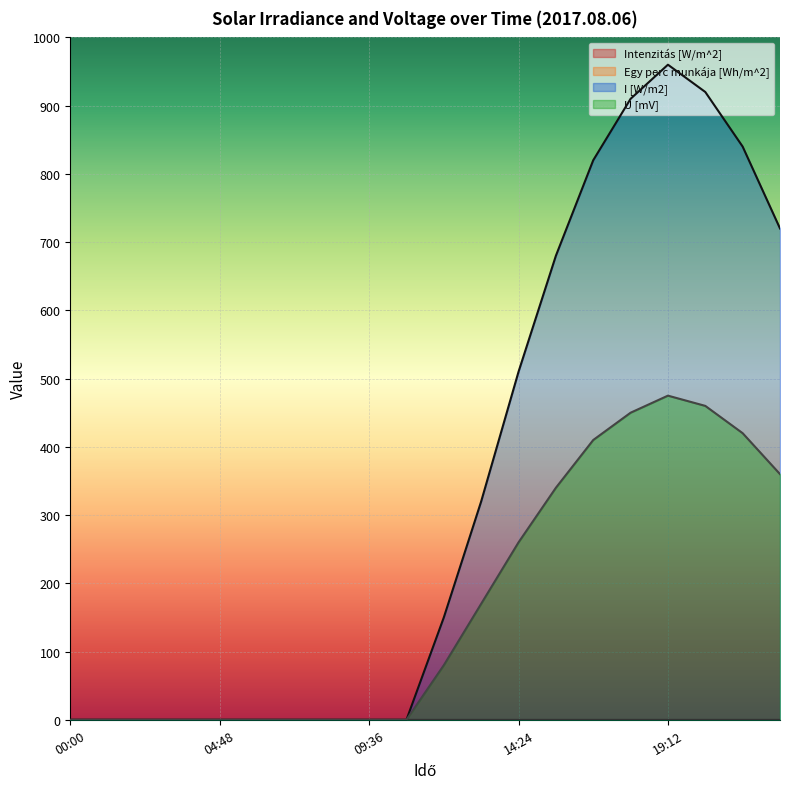

Is it true that I [W/m2] equals 840 at 21:36?

True